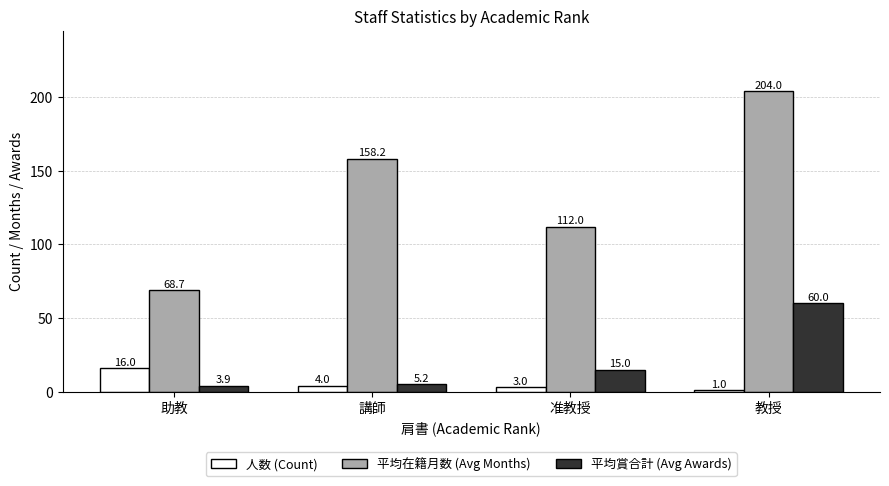

Read the 平均在籍月数 (Avg Months) value at 准教授.

112.0